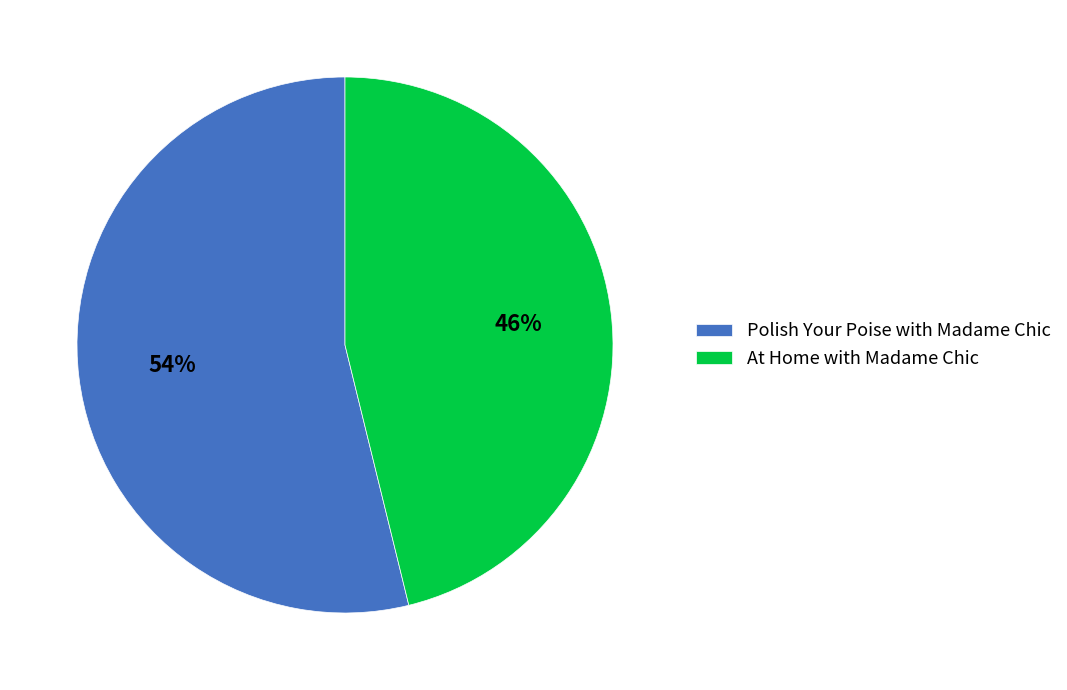

Combined, do At Home with Madame Chic and Polish Your Poise with Madame Chic account for over 50%?

Yes